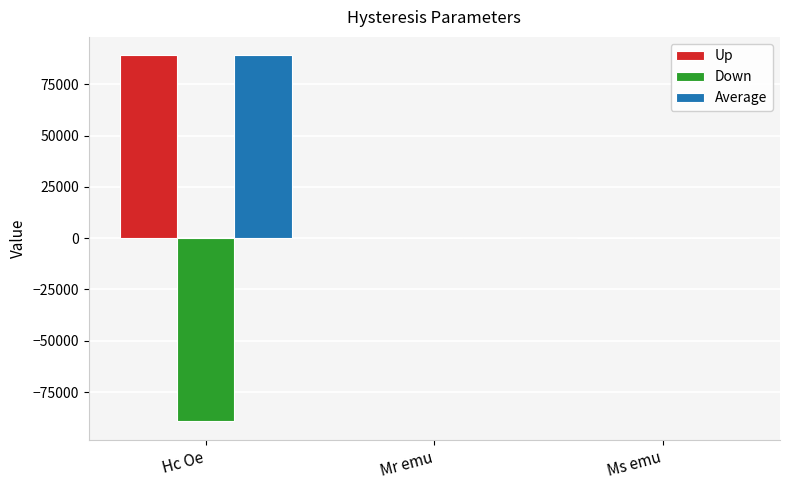

The value of Down at Hc Oe is -159763.0. True or false?

False